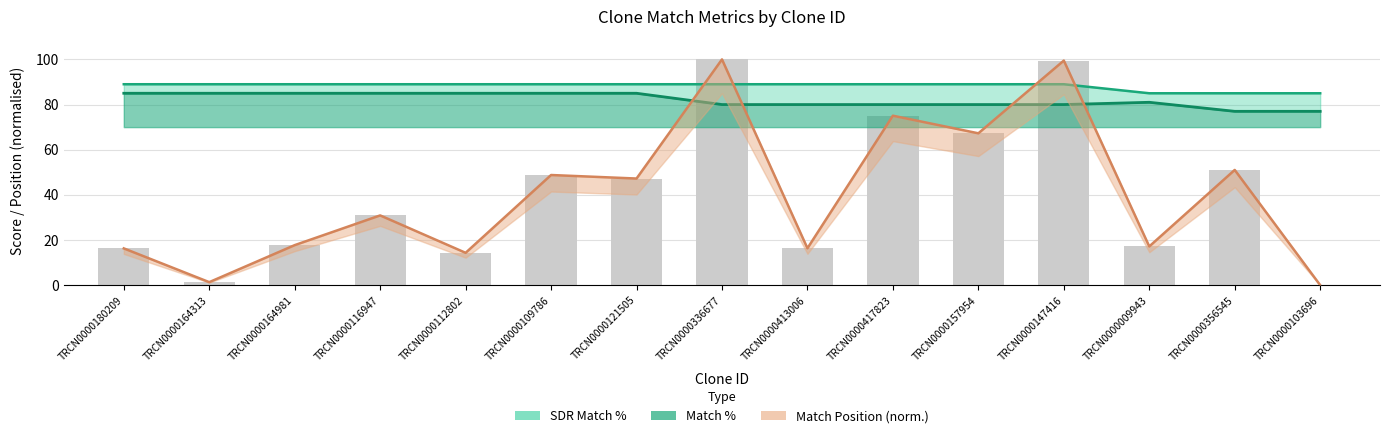

True or false: Match Position has a value of 48.8 at TRCN0000109786.

True